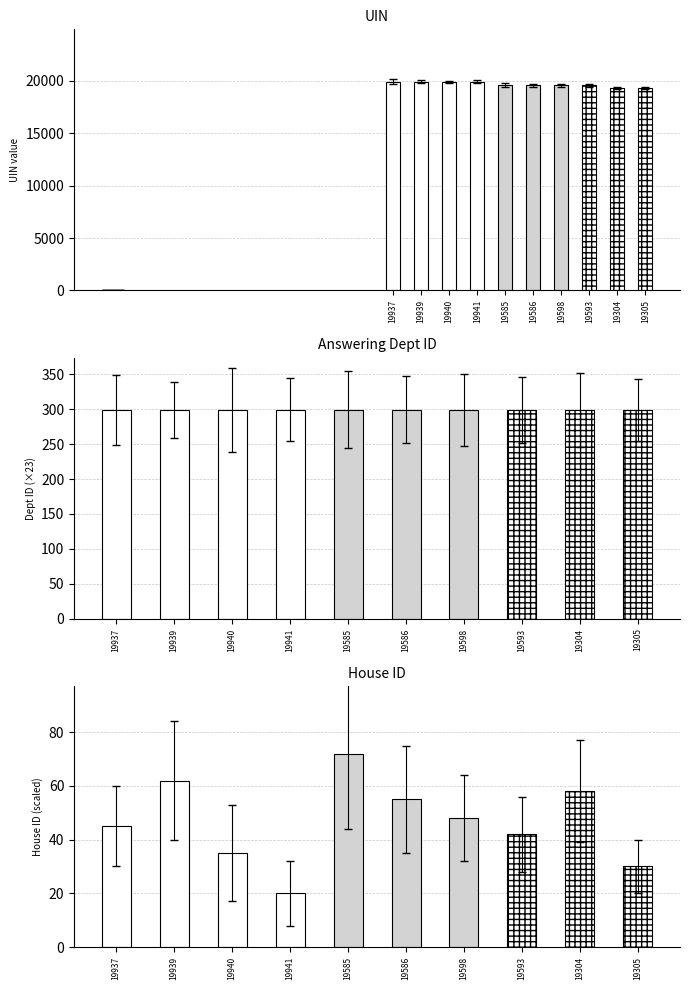

Between Henry Smith (19593) and Mr Virendra Sharma (19305), which series saw the biggest shift?

uin